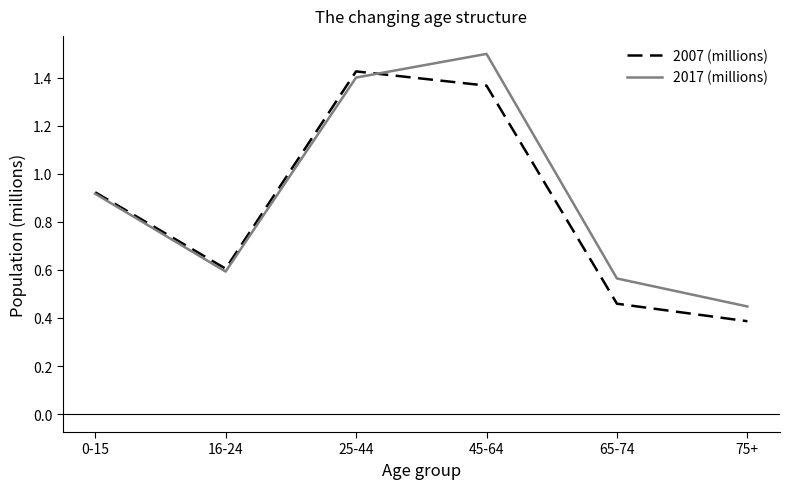

Is this an area chart (filled region under the line)?

No